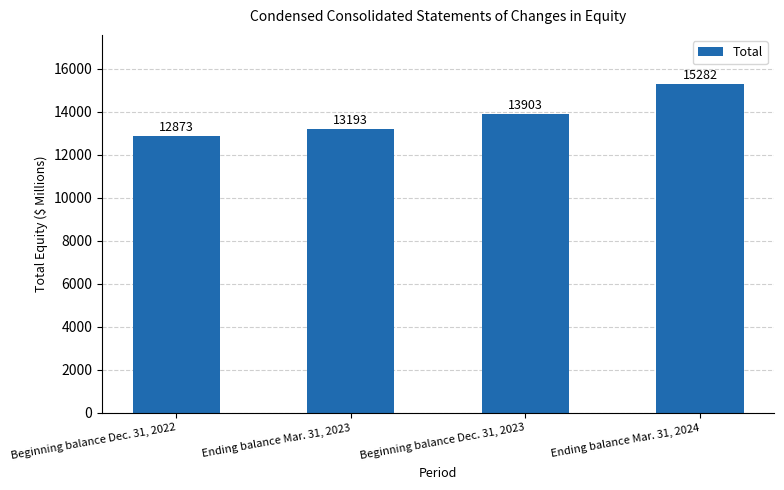

List the labels in order of value, smallest first.

Beginning balance Dec. 31, 2022, Ending balance Mar. 31, 2023, Beginning balance Dec. 31, 2023, Ending balance Mar. 31, 2024